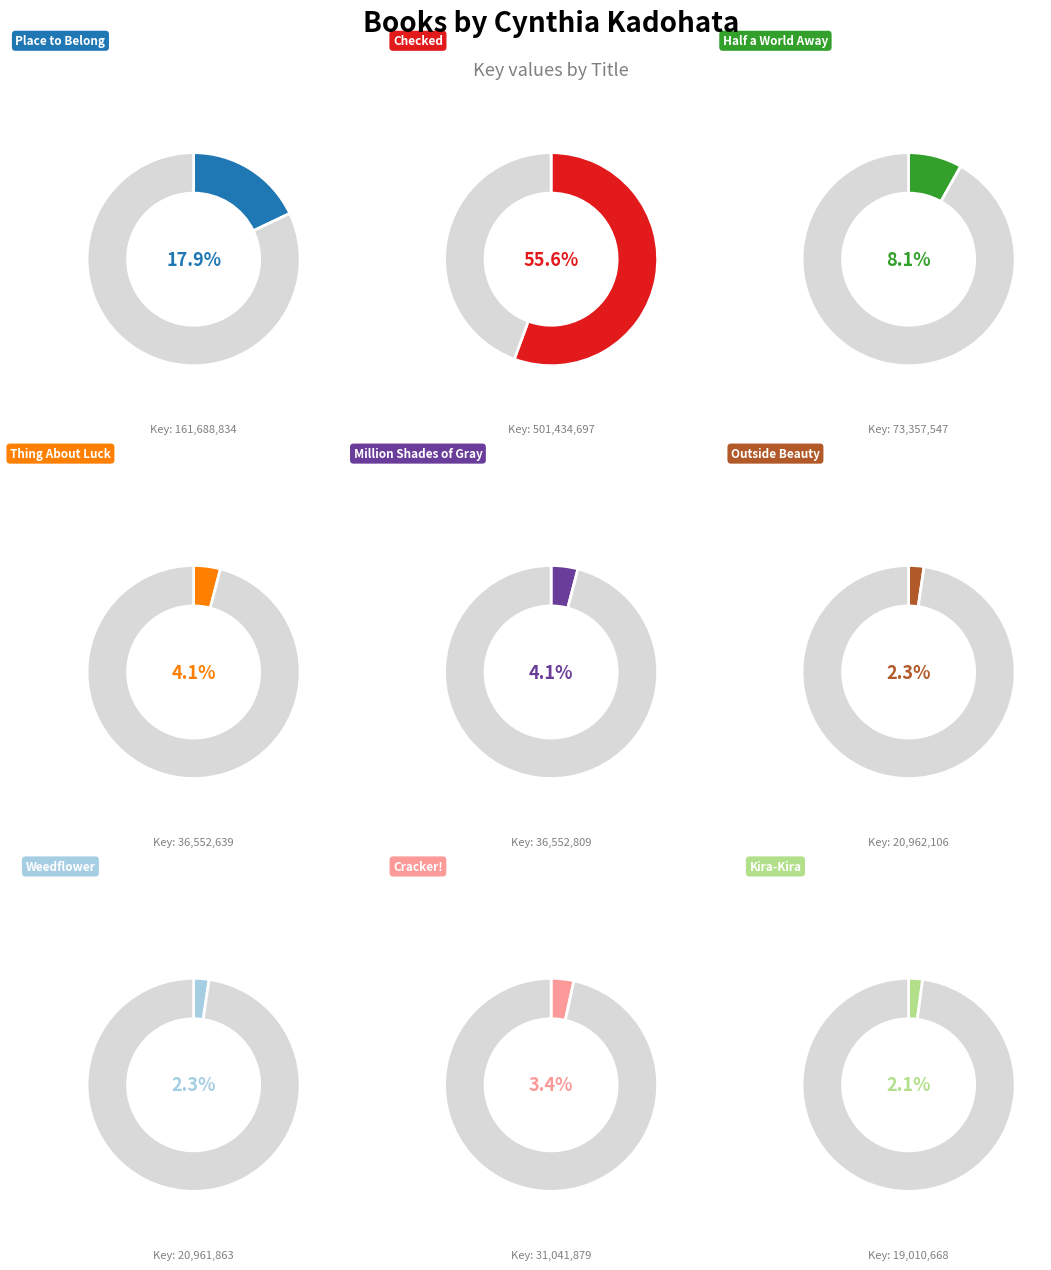

Which category accounts for the majority?

Checked